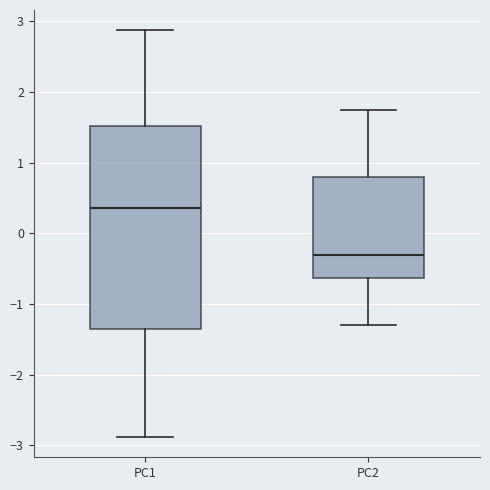

Which box is the tallest, from its lower edge to its upper edge?

PC1